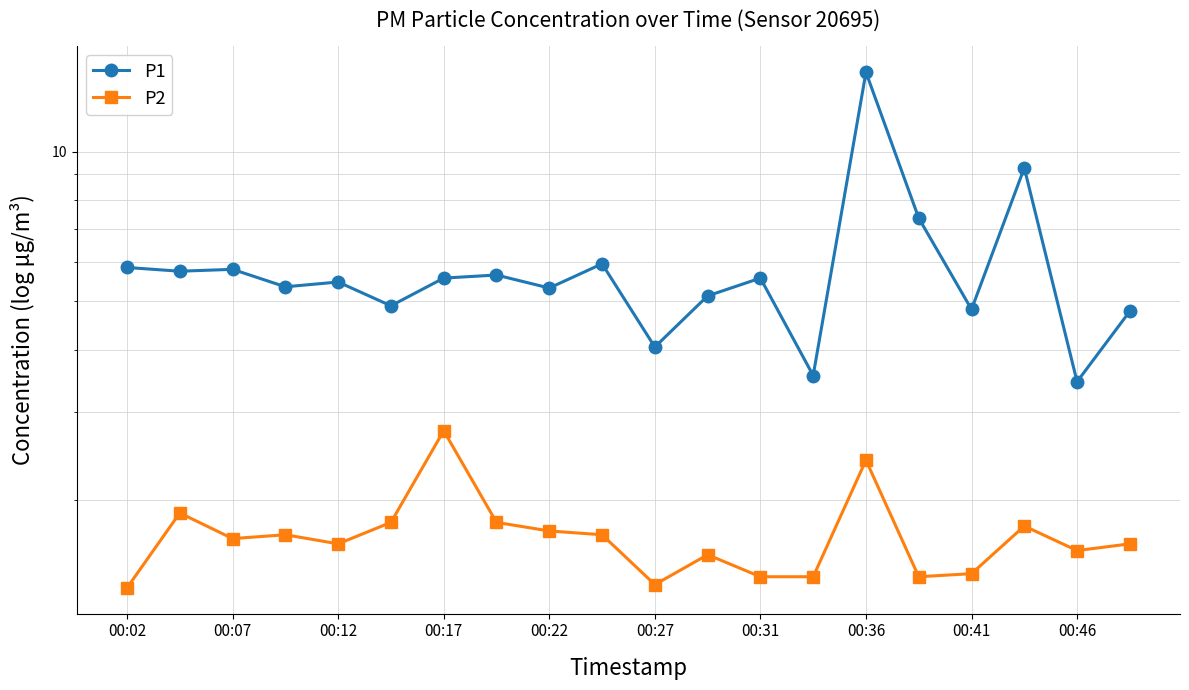

What is the highest value of the P2 series?

2.8